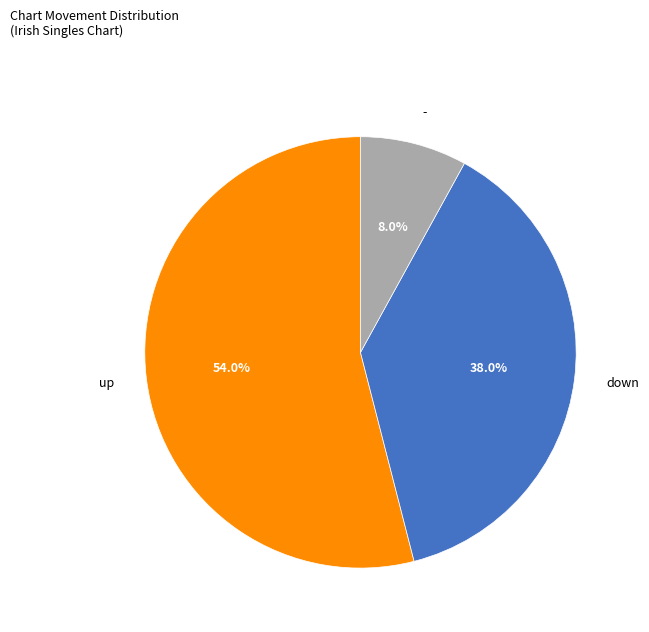

The up slice represents 48% of the pie. True or false?

False